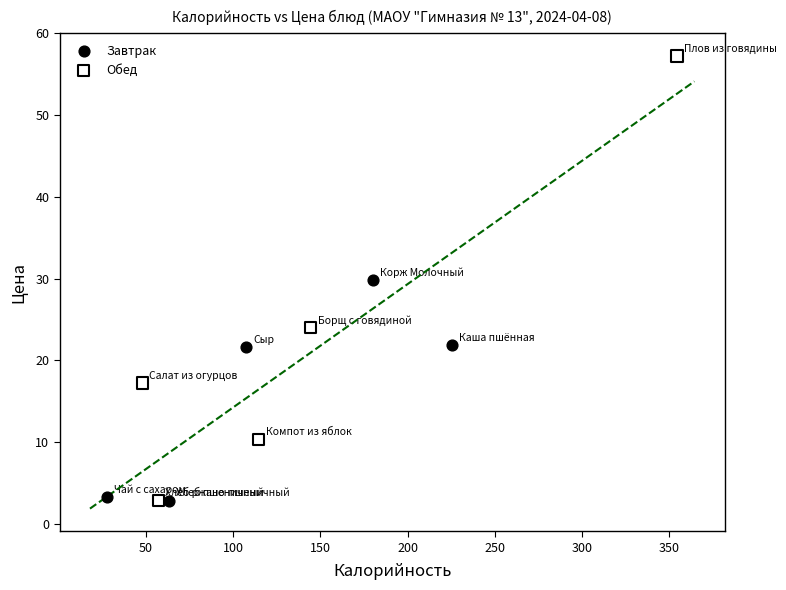

Which series contains the highest Y value?

Обед